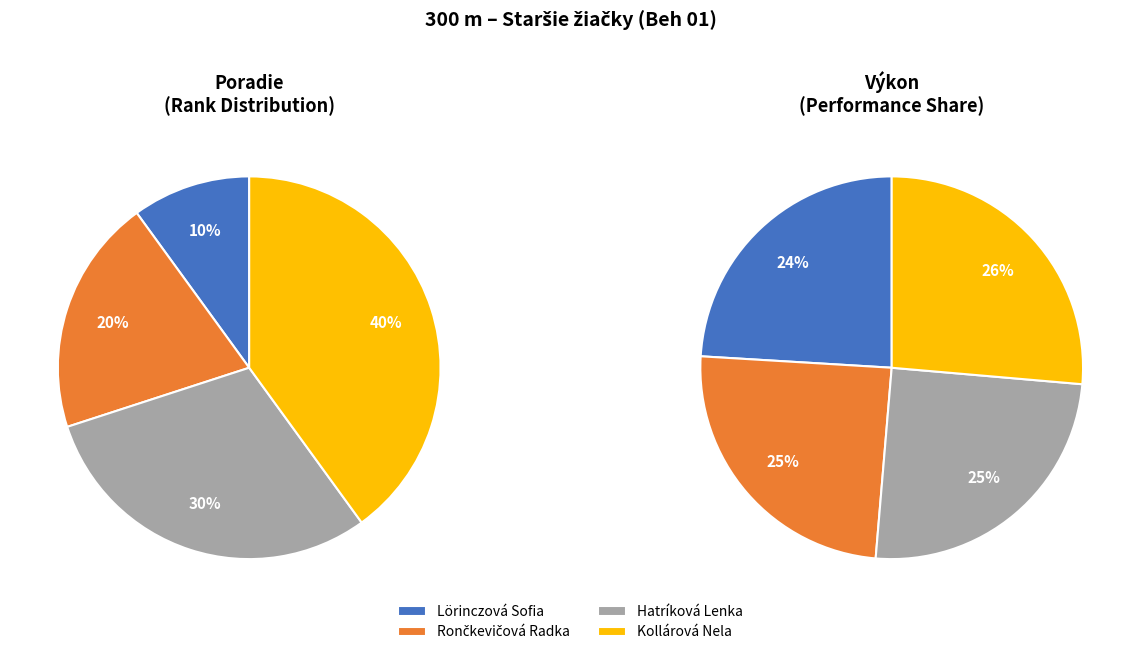

How much of the chart is everything except Hatríková Lenka?

75.0%